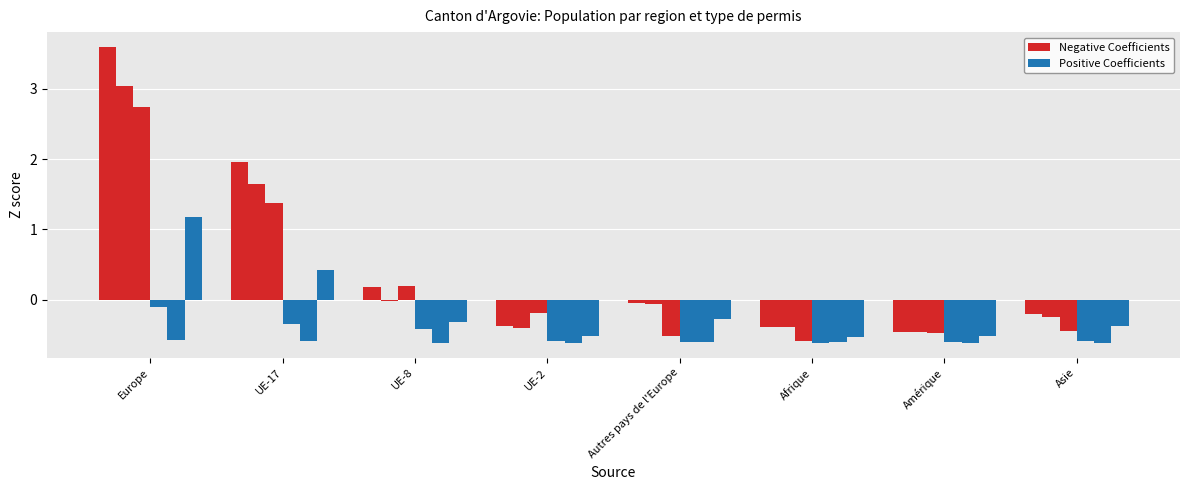

Is it true that Non-perm Total (col_13) equals -0.7 at Asie?

False